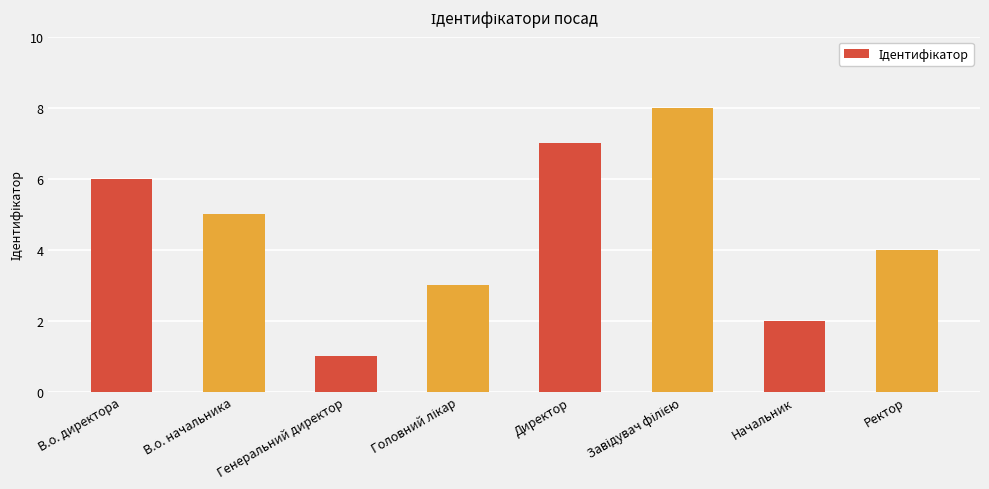

Count the number of categories in the chart.

8